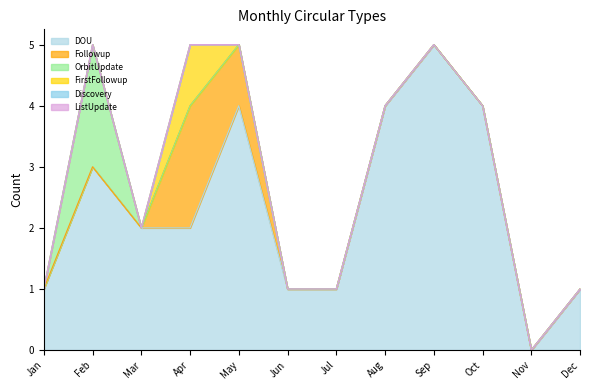

What is the spread (max minus min) of values at May?

4